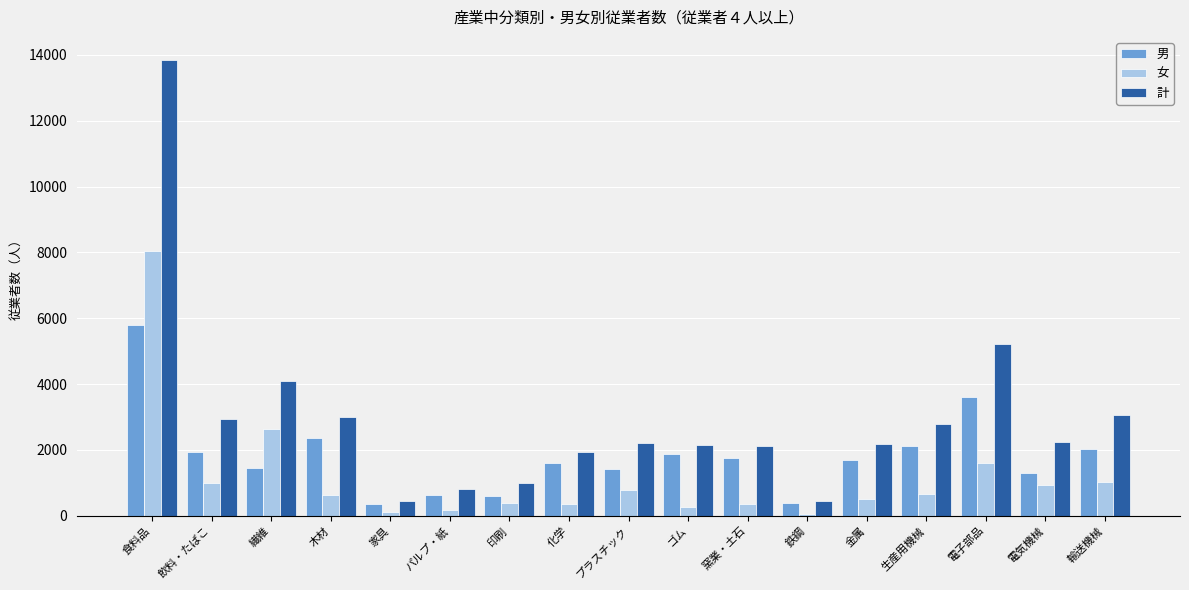

Which series has the largest total across all categories?

計